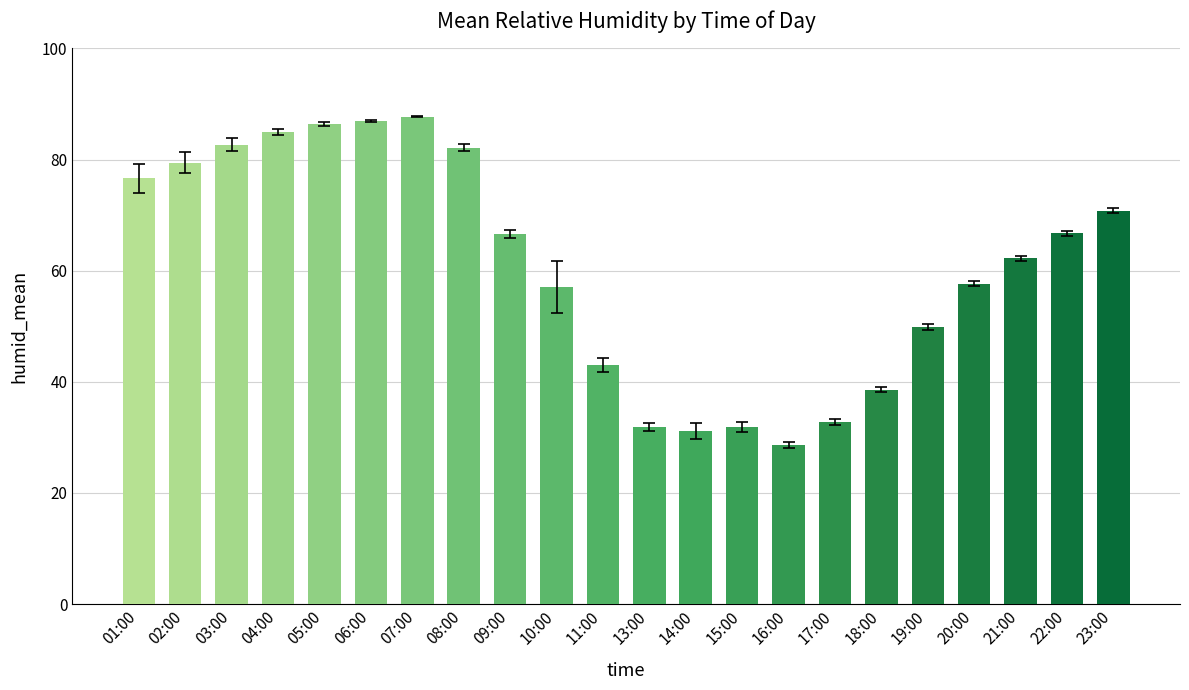

What is the change in value from 13:00 to 18:00?

+6.7